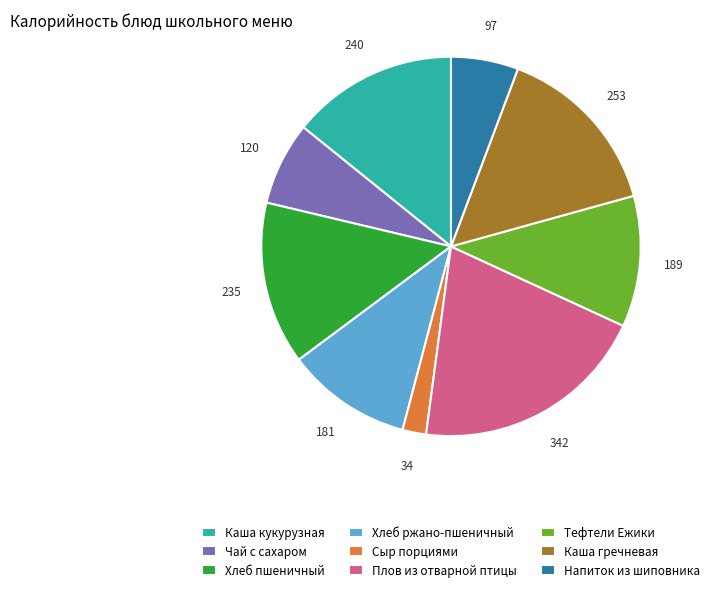

What is the ratio of the value at Каша гречневая to the value at Сыр порциями?

7.4